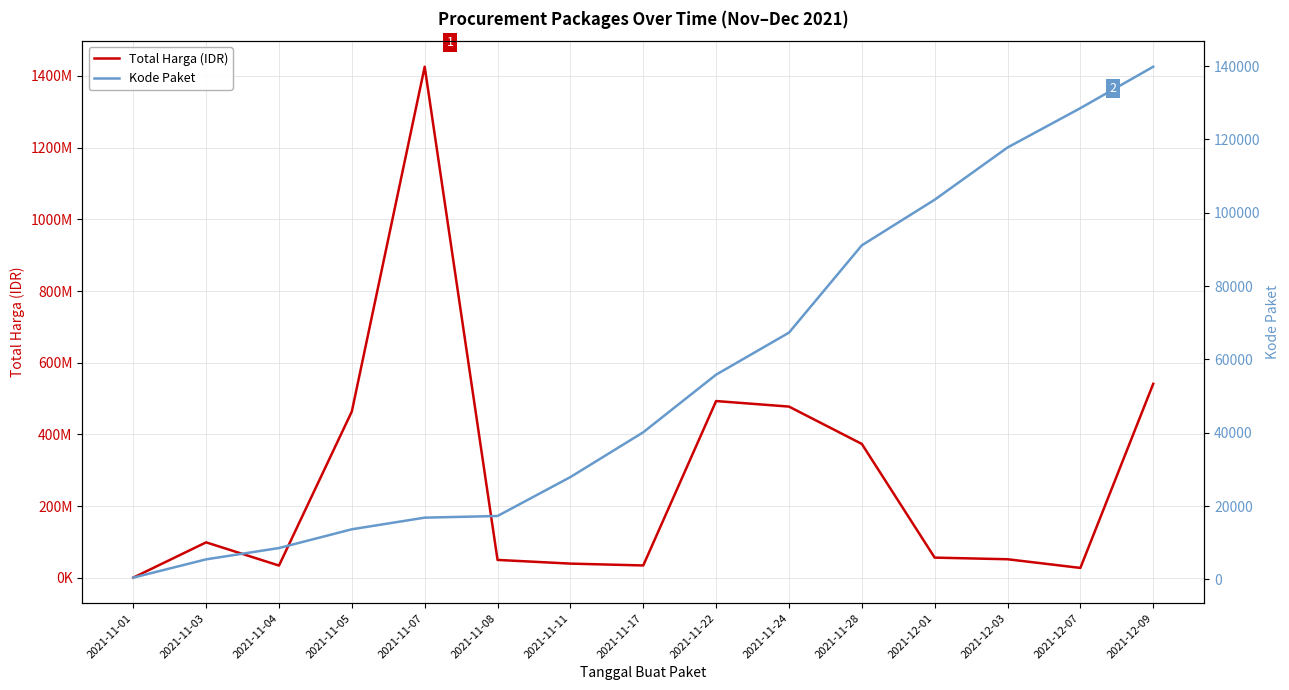

True or false: Kode Paket and Total Harga (IDR) intersect in this chart.

False